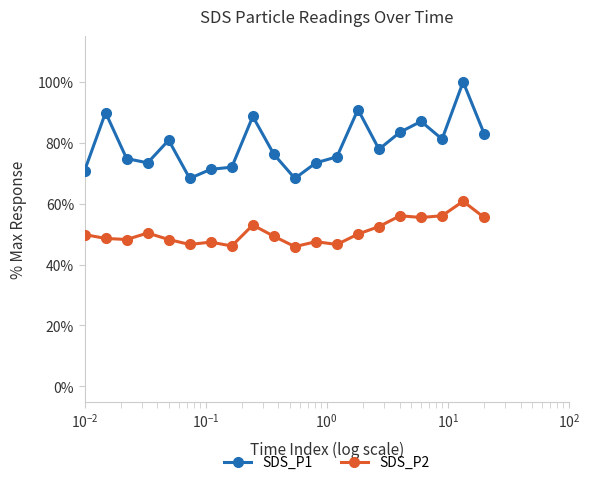

What is the sum of all SDS_P1 values?

1586.8